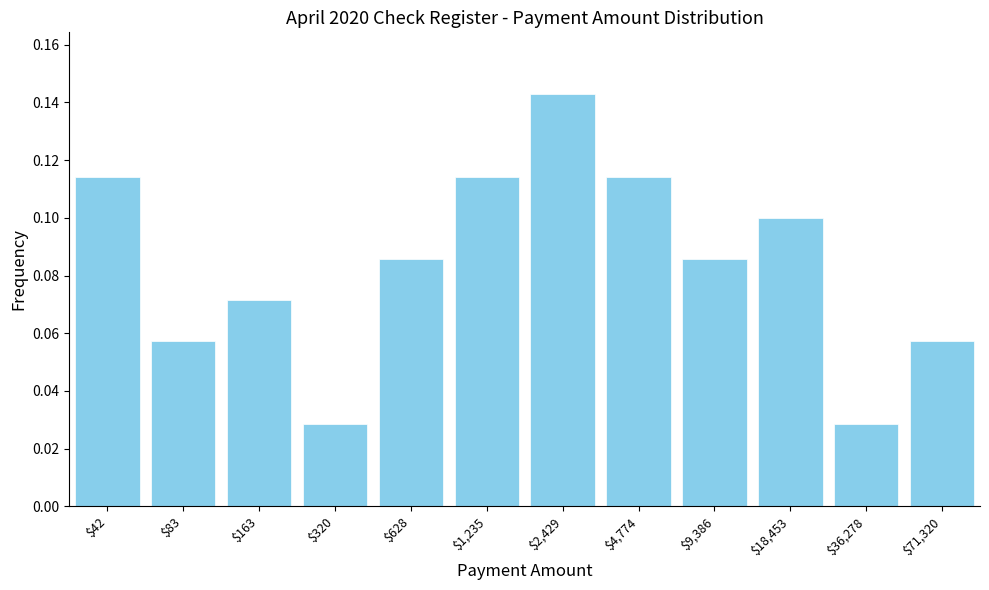

What is the label of the 10th bar from the left?

$18,453